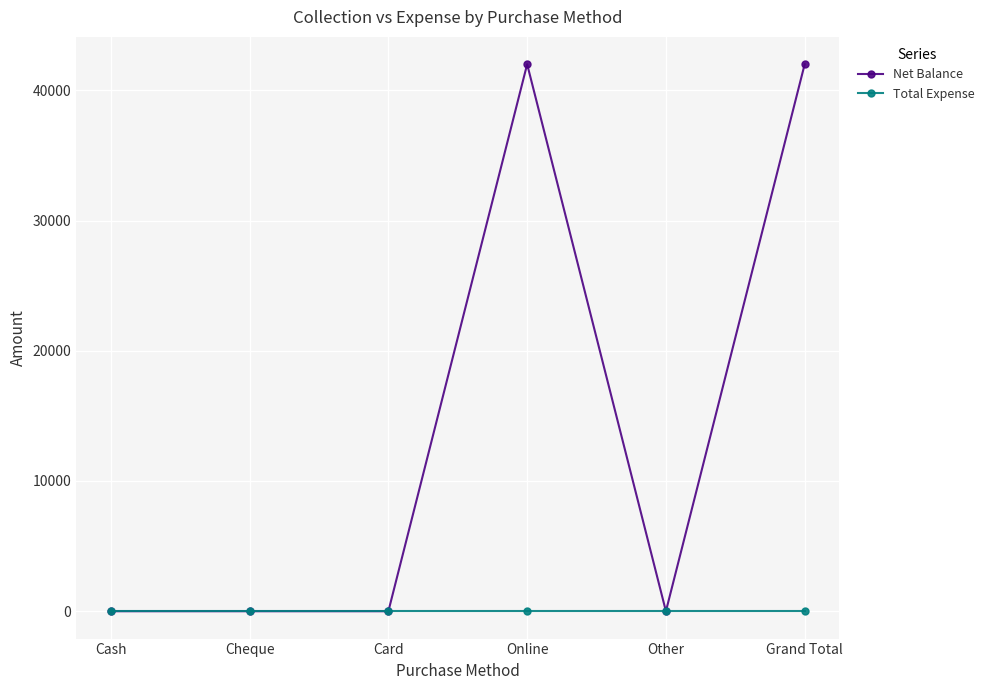

What is the label of the 1st point from the right?

Grand Total